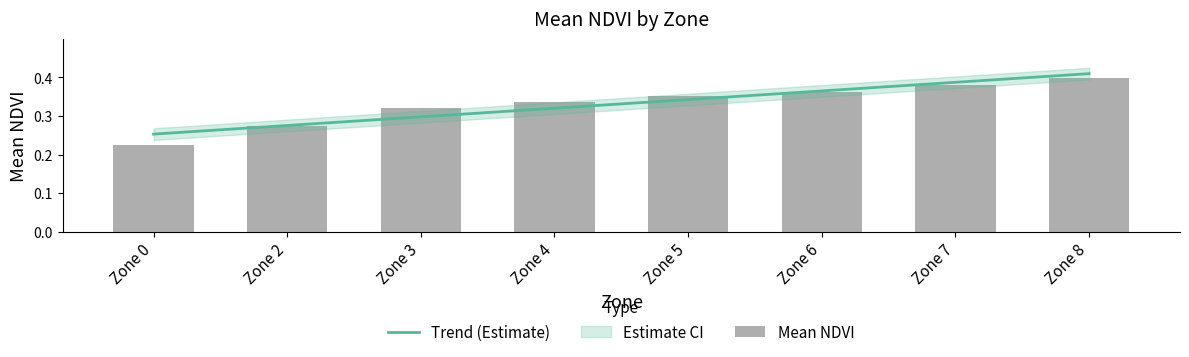

List the labels in order of value, smallest first.

Zone 0, Zone 2, Zone 3, Zone 4, Zone 5, Zone 6, Zone 7, Zone 8